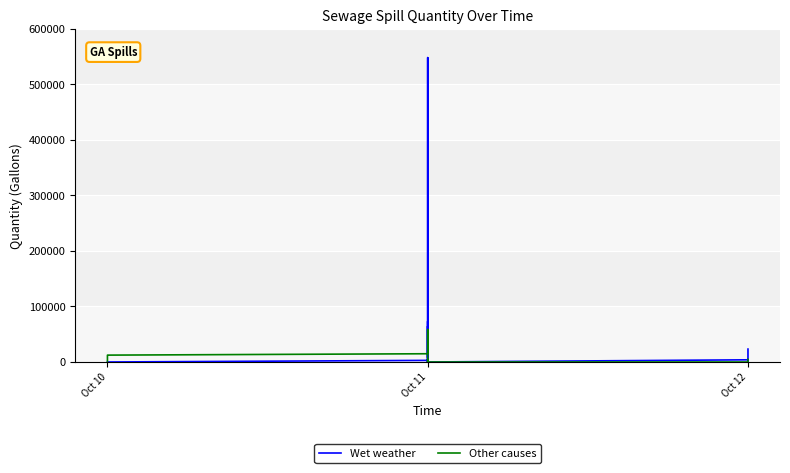

The value of Wet weather at Oct 11 is 2992. True or false?

False